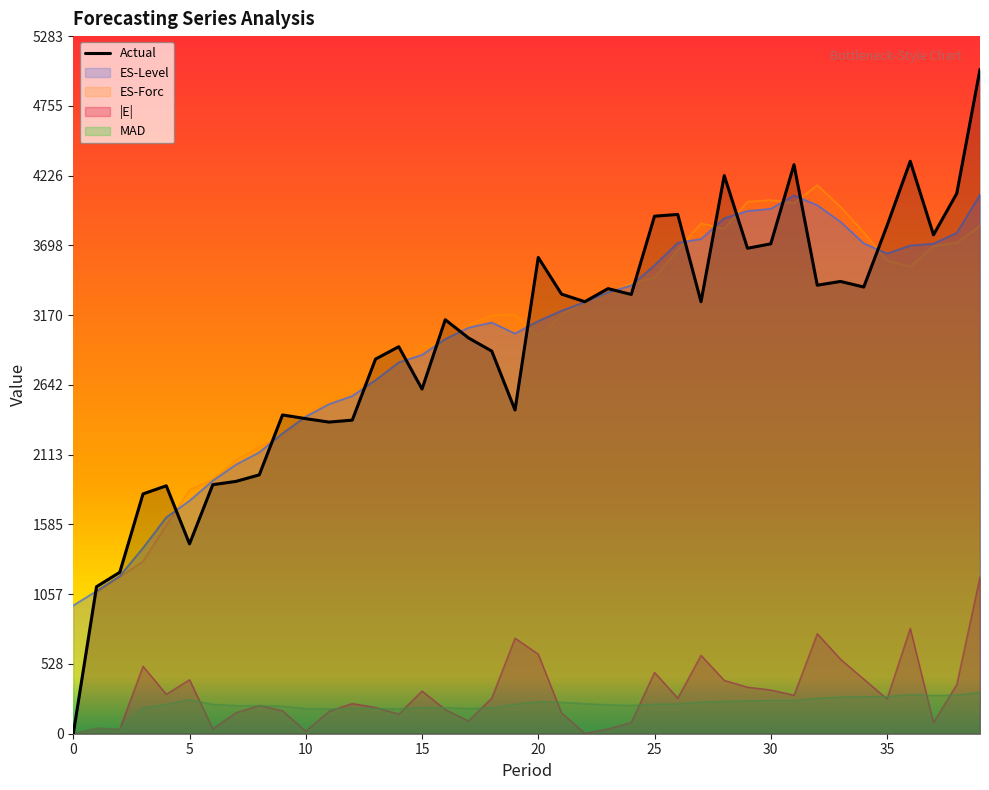

True or false: MAD and ES-Level cross at least once.

False